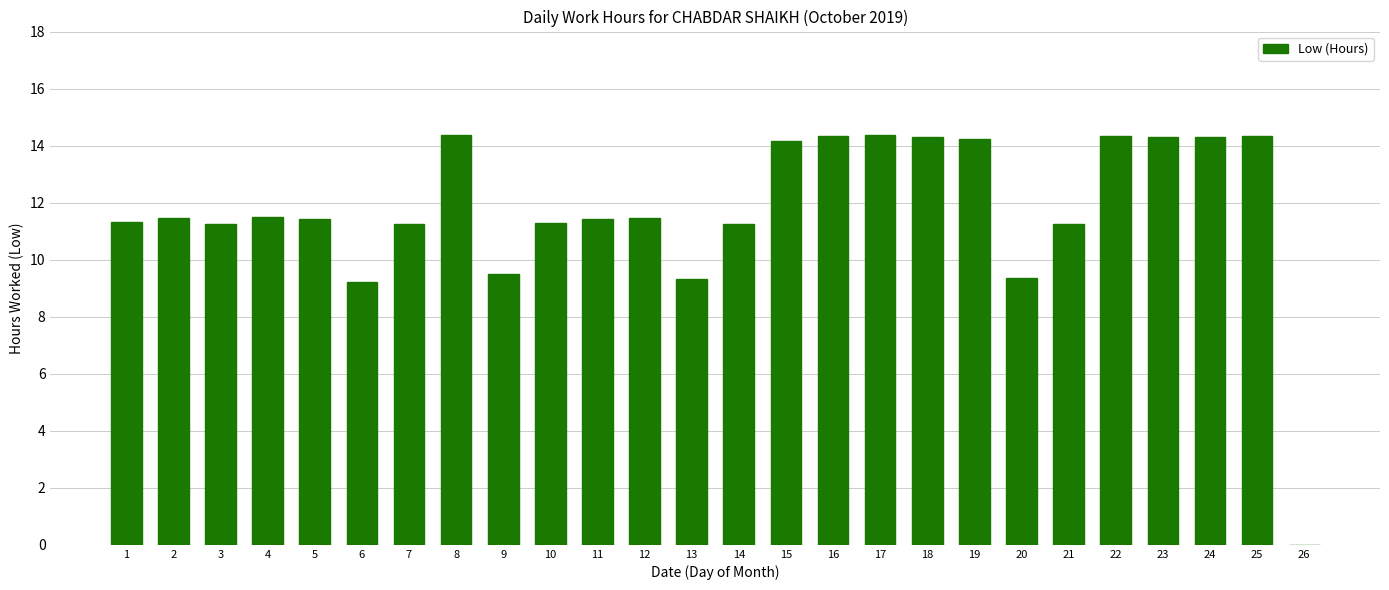

What is the ratio of the value at 7 to the value at 1?

1.0